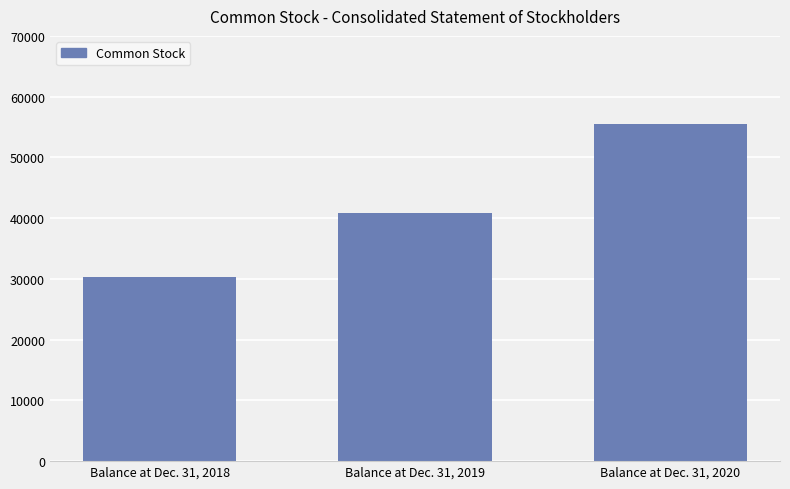

The chart shows a value of 53053 at Balance at Dec. 31, 2018. True or false?

False